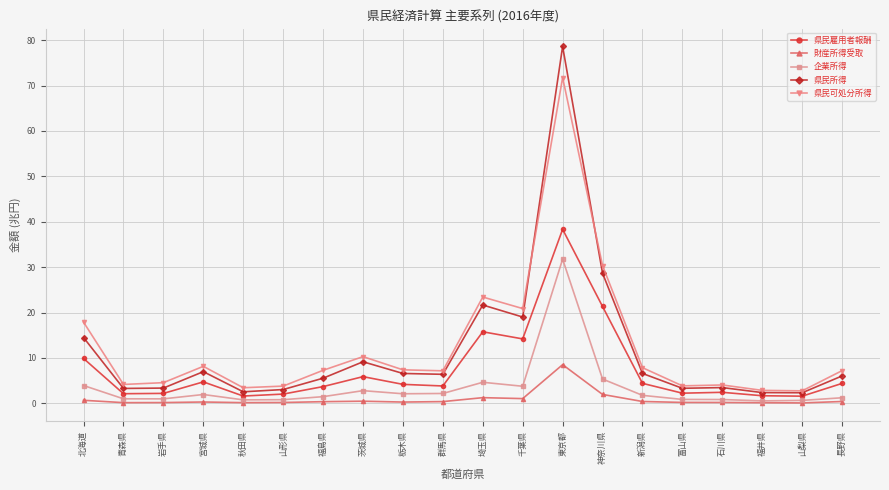

What is the difference between the maximum and second lowest values in the 企業所得 series?

31.1